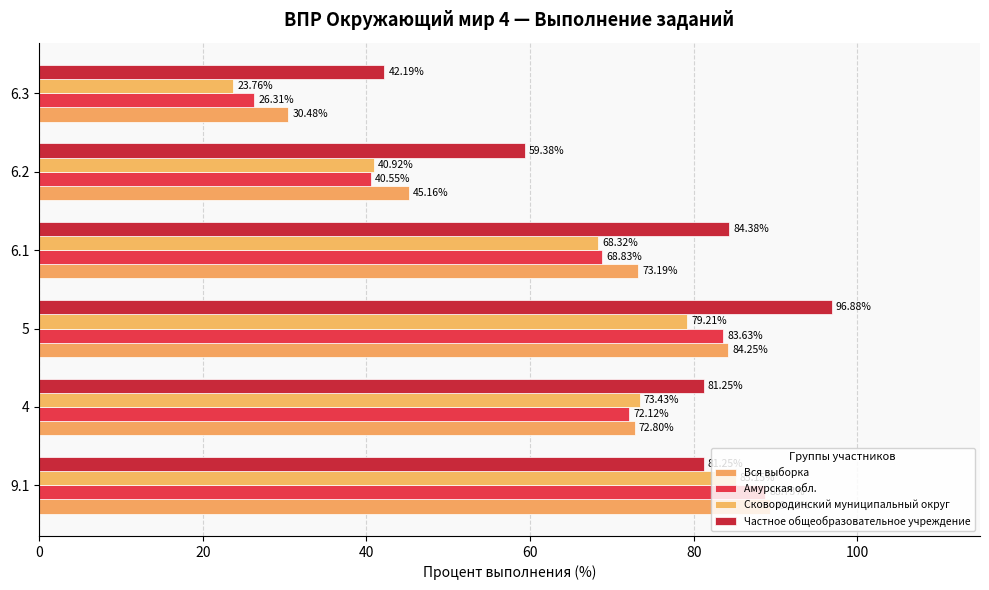

How many data points in Вся выборка are above 73?

3